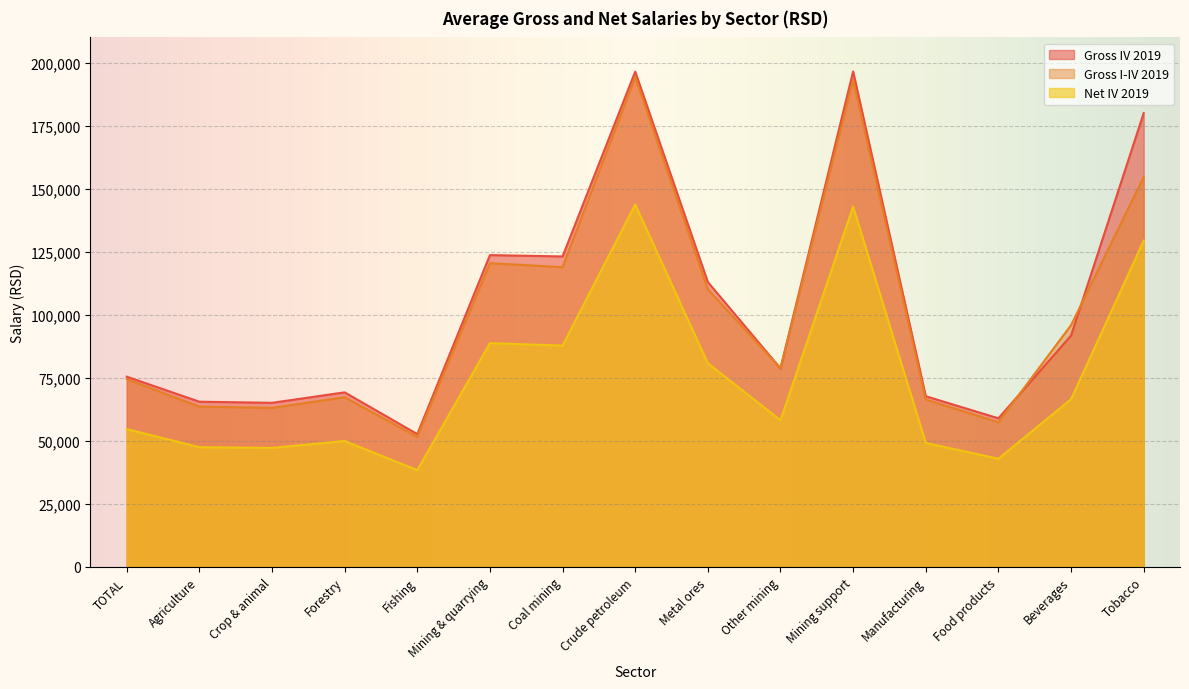

Which category has the lowest value across all series?

Fishing